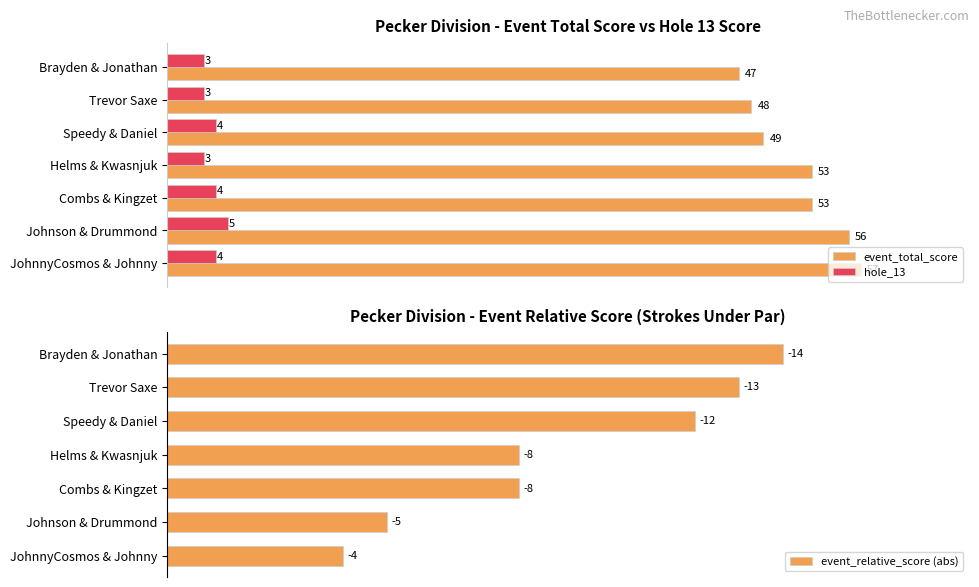

Which series has the largest total across all categories?

event_total_score